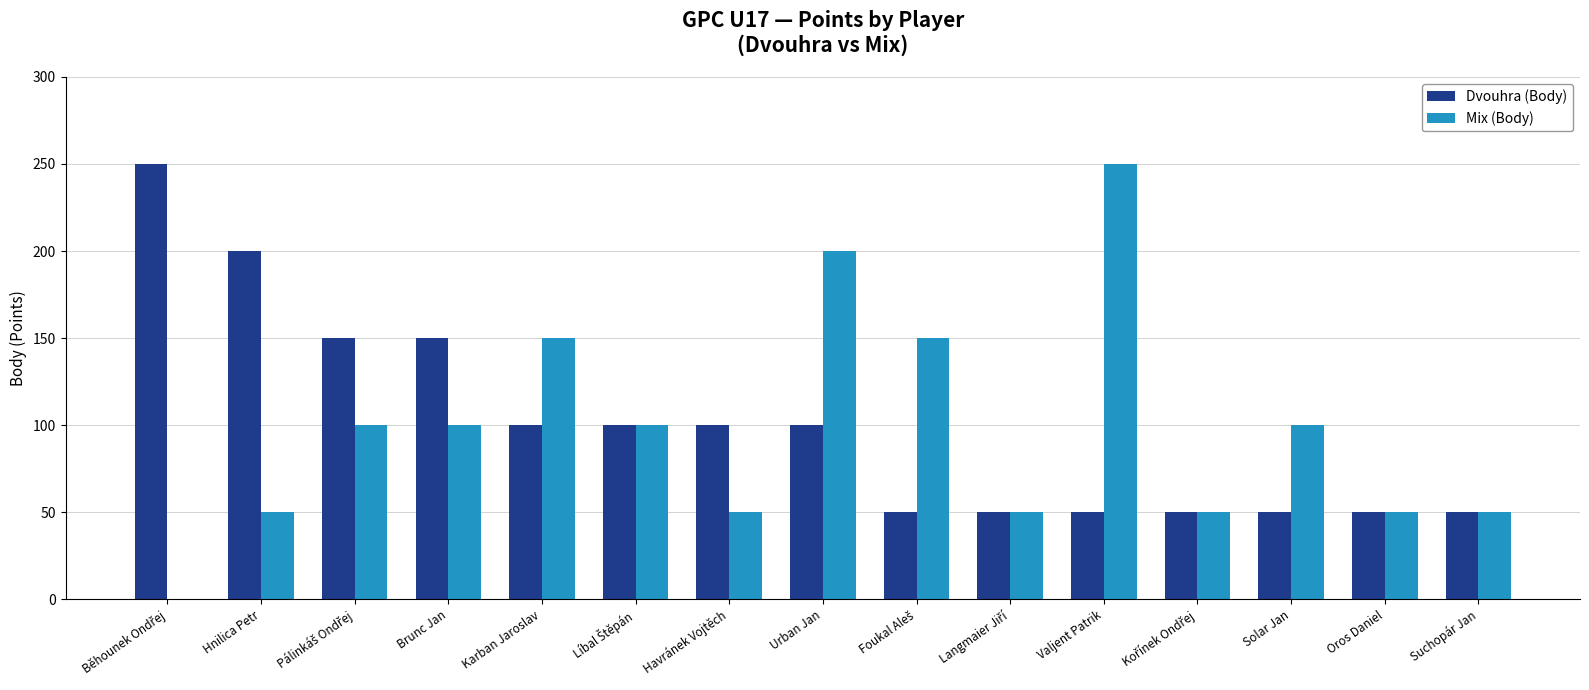

True or false: Mix (Body) has a value of 50 at Suchopár Jan.

True